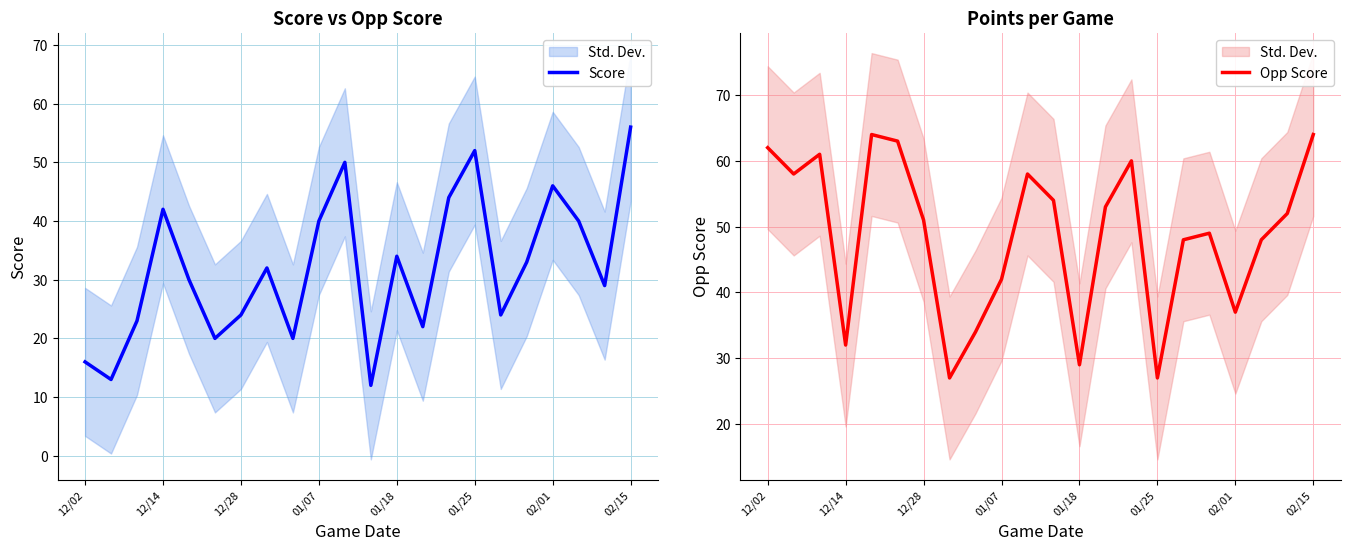

True or false: Opp Score and Score intersect in this chart.

True